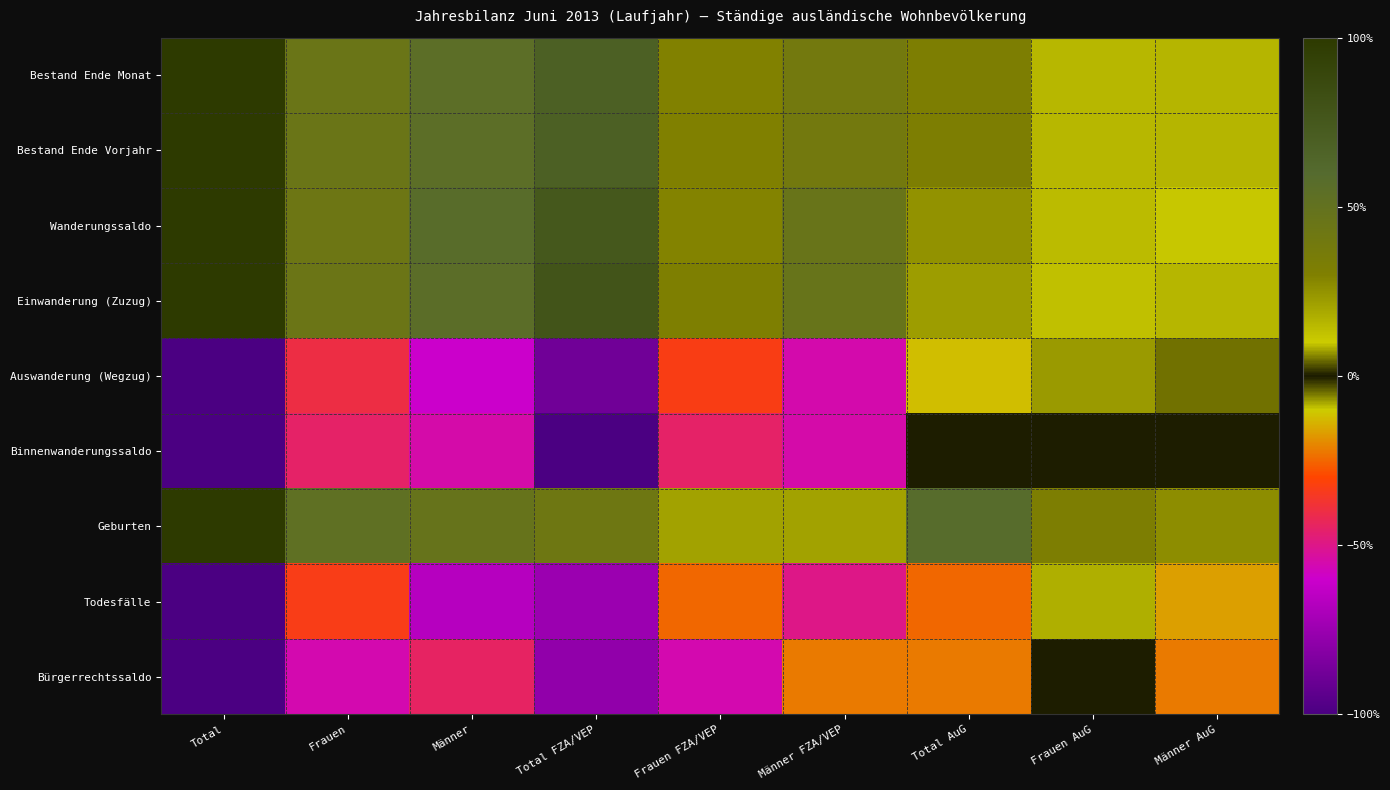

Reading left to right, extract all data points from this chart.

Bestand Ende Monat: Total=1.0	Frauen=0.5	Männer=0.5	Total FZA/VEP=0.7	Frauen FZA/VEP=0.3	Männer FZA/VEP=0.4	Total AuG=0.3	Frauen AuG=0.2	Männer AuG=0.2
Bestand Ende Vorjahr: Total=1.0	Frauen=0.5	Männer=0.5	Total FZA/VEP=0.7	Frauen FZA/VEP=0.3	Männer FZA/VEP=0.4	Total AuG=0.3	Frauen AuG=0.2	Männer AuG=0.2
Wanderungssaldo: Total=1.0	Frauen=0.4	Männer=0.6	Total FZA/VEP=0.8	Frauen FZA/VEP=0.3	Männer FZA/VEP=0.5	Total AuG=0.2	Frauen AuG=0.1	Männer AuG=0.1
Einwanderung (Zuzug): Total=1.0	Frauen=0.4	Männer=0.6	Total FZA/VEP=0.8	Frauen FZA/VEP=0.3	Männer FZA/VEP=0.5	Total AuG=0.2	Frauen AuG=0.1	Männer AuG=0.1
Auswanderung (Wegzug): Total=-1.0	Frauen=-0.4	Männer=-0.6	Total FZA/VEP=-0.9	Frauen FZA/VEP=-0.3	Männer FZA/VEP=-0.6	Total AuG=-0.1	Frauen AuG=-0.1	Männer AuG=-0.0
Binnenwanderungssaldo: Total=-1.0	Frauen=-0.5	Männer=-0.5	Total FZA/VEP=-1.0	Frauen FZA/VEP=-0.5	Männer FZA/VEP=-0.5	Total AuG=0.0	Frauen AuG=0.0	Männer AuG=0.0
Geburten: Total=1.0	Frauen=0.5	Männer=0.5	Total FZA/VEP=0.4	Frauen FZA/VEP=0.2	Männer FZA/VEP=0.2	Total AuG=0.6	Frauen AuG=0.3	Männer AuG=0.3
Todesfälle: Total=-1.0	Frauen=-0.3	Männer=-0.7	Total FZA/VEP=-0.8	Frauen FZA/VEP=-0.2	Männer FZA/VEP=-0.5	Total AuG=-0.2	Frauen AuG=-0.1	Männer AuG=-0.2
Bürgerrechtssaldo: Total=-1.0	Frauen=-0.6	Männer=-0.4	Total FZA/VEP=-0.8	Frauen FZA/VEP=-0.6	Männer FZA/VEP=-0.2	Total AuG=-0.2	Frauen AuG=0.0	Männer AuG=-0.2